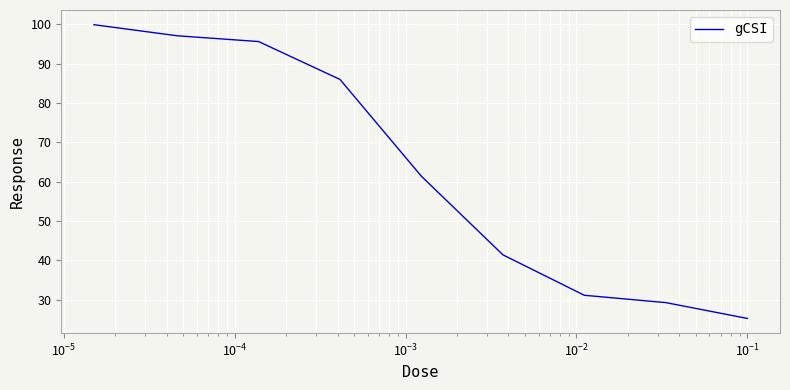

What is the difference between the maximum and minimum values?

74.7